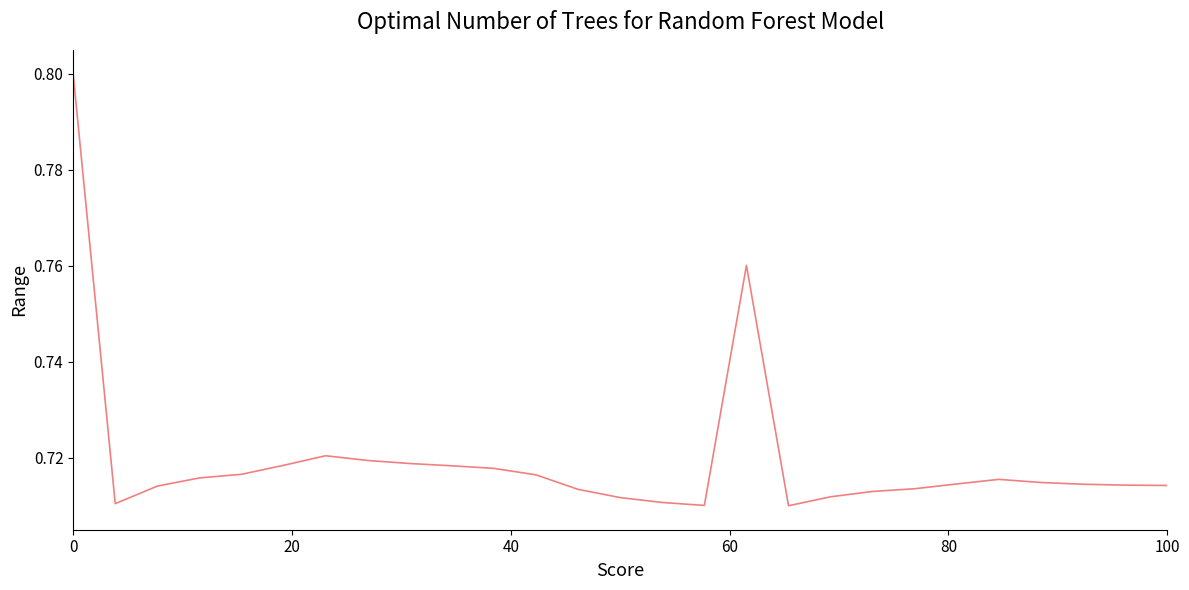

What is the sum of all values?

19.4